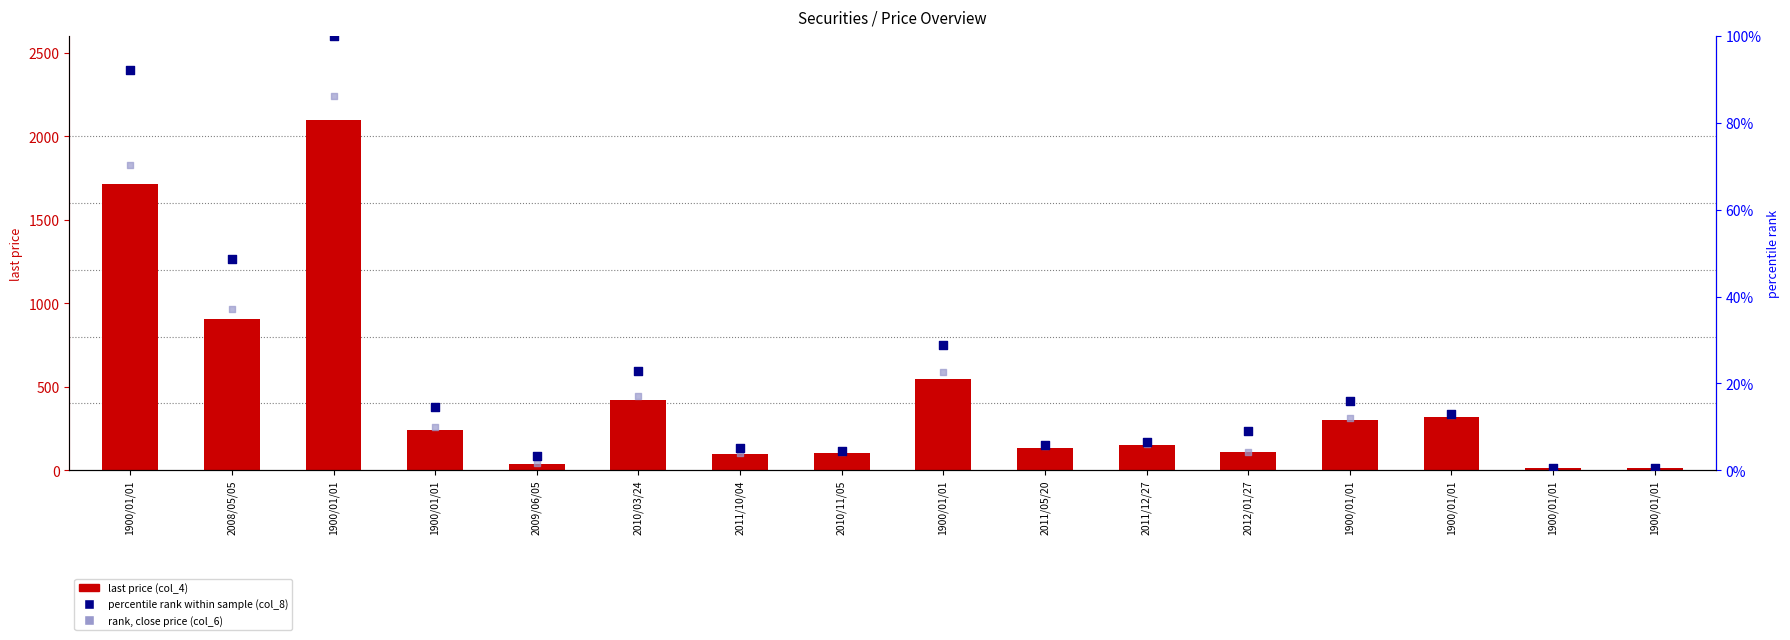

What is the total value across all series at 1900/01/01?

1878.6